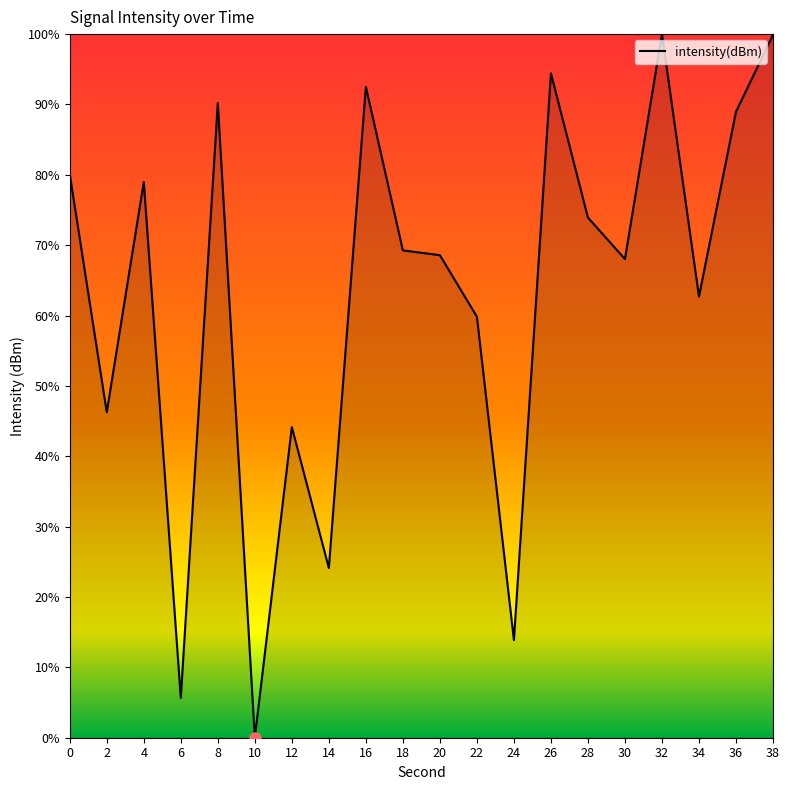

What is the change in value from 6 to 36?

+83.3